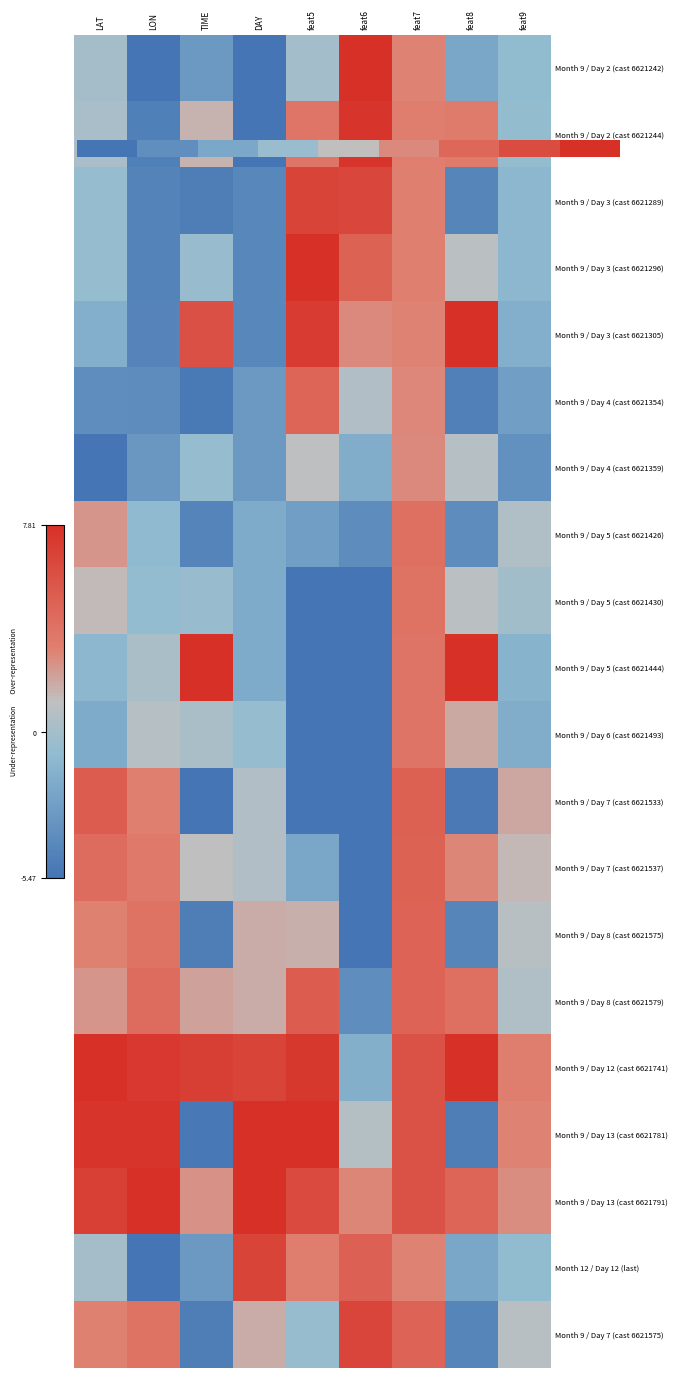

The value of Month 9 / Day 3 (cast 6621296) at feat5 is 12.1. True or false?

False